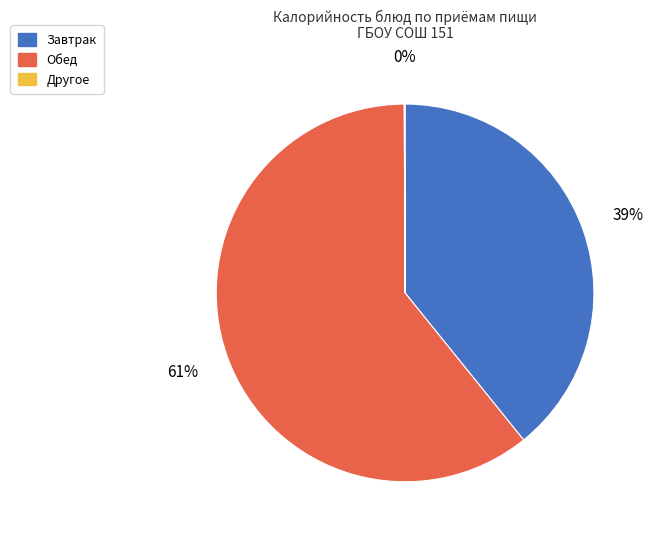

To the nearest percent, what is the difference between the largest and smallest slice percentages?

61%